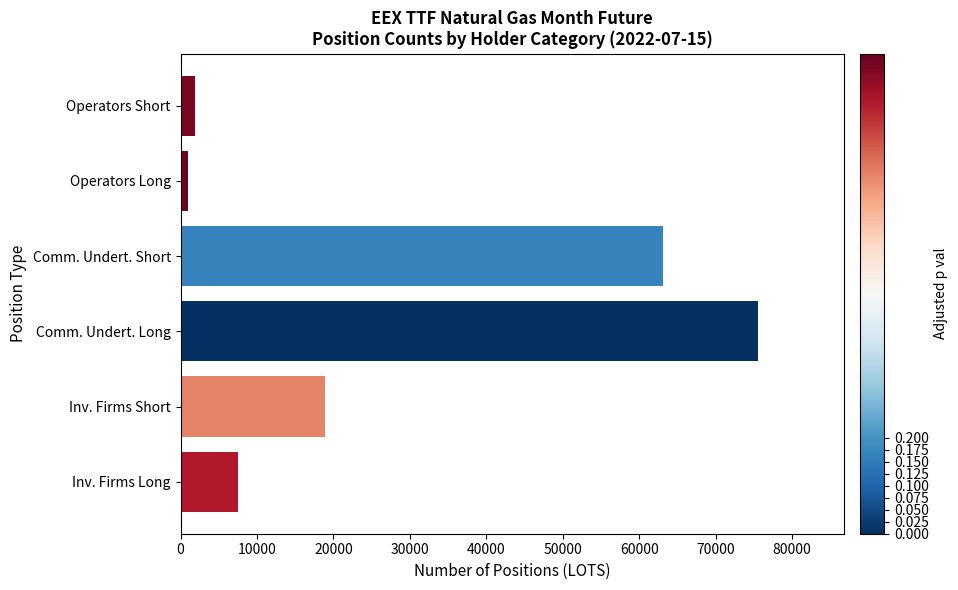

Approximately how many times larger is the value at Comm. Undert. Long compared to Inv. Firms Long?

10.1